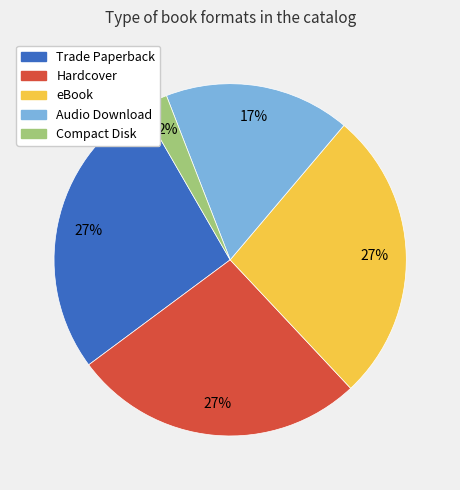

How many slices are in this pie chart?

5